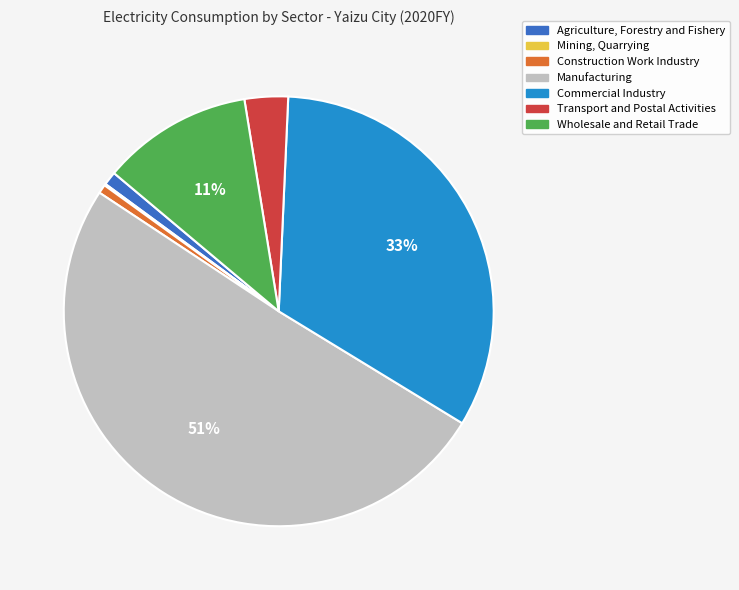

To the nearest percent, what is the difference between the Wholesale and Retail Trade and Transport and Postal Activities slice percentages?

8%